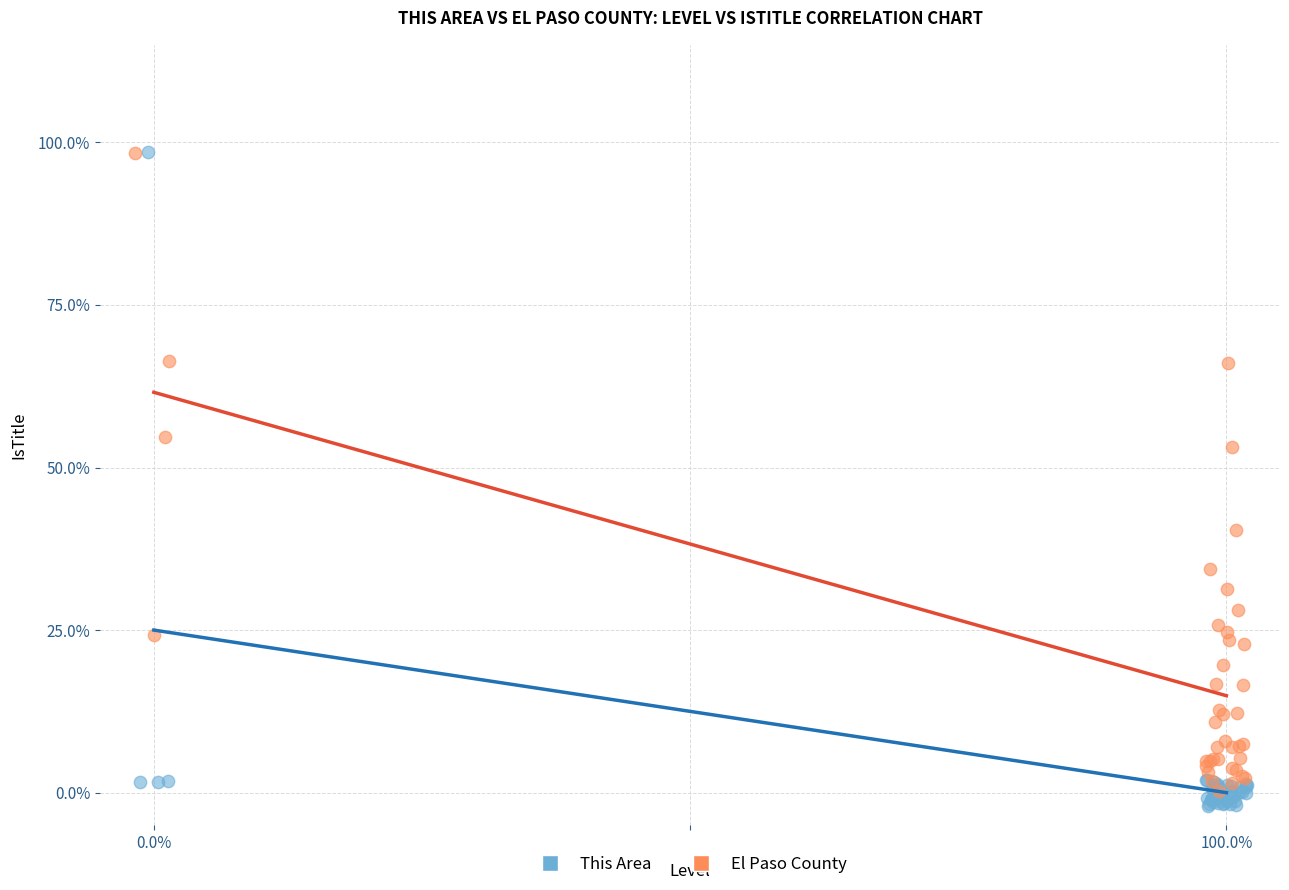

What are all the series names shown in the legend?

This Area, El Paso County